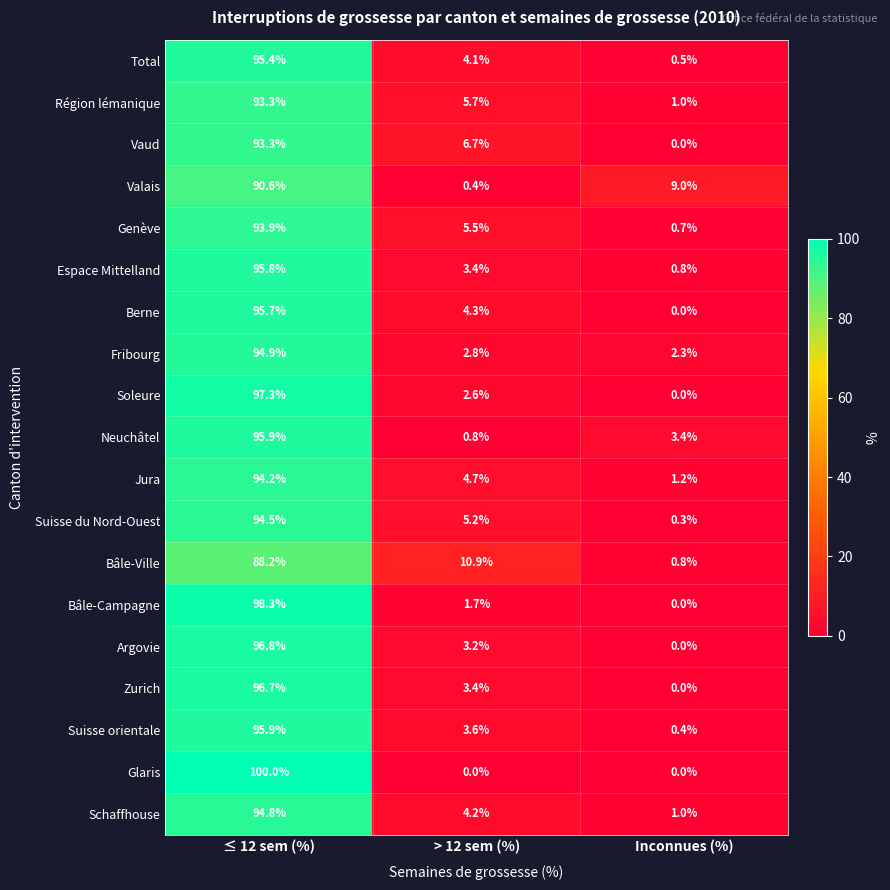

What is the difference between the second highest and minimum values in the Vaud series?

6.7